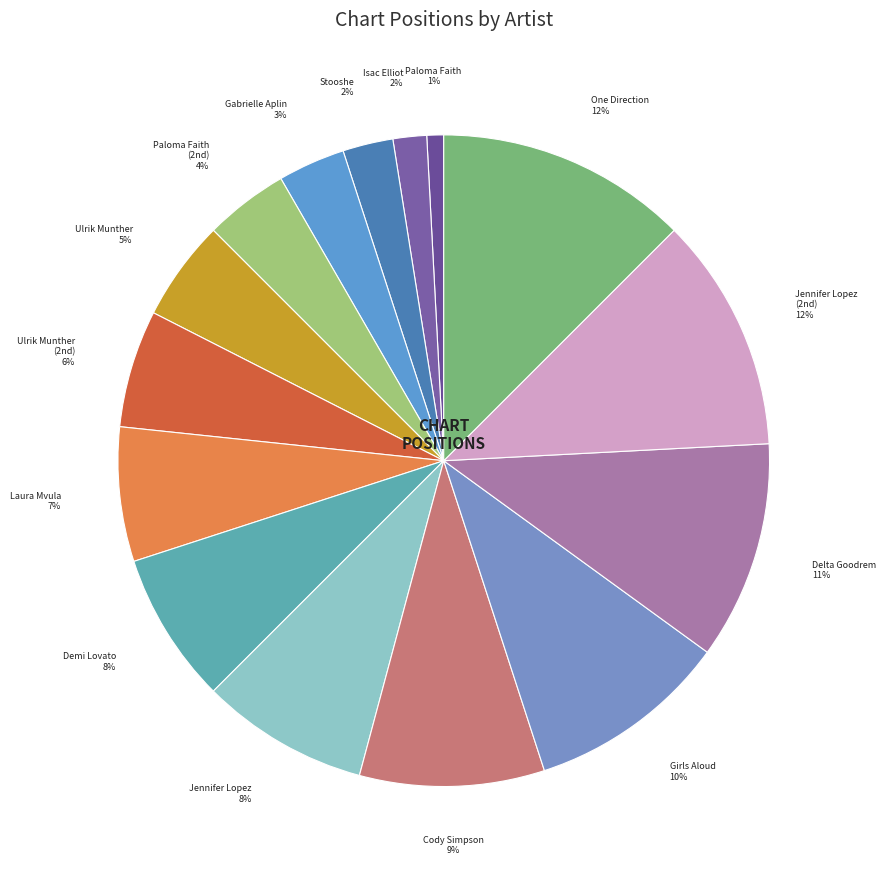

Count the number of slices in the pie.

15